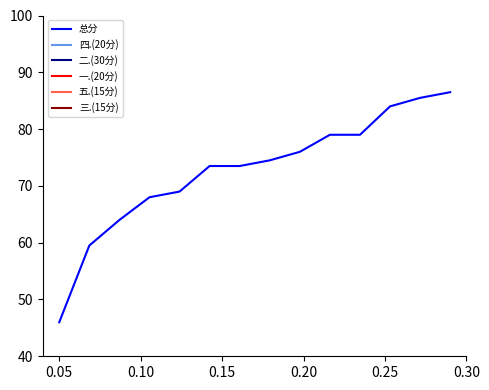

What is the highest value of the 总分 series?

86.5